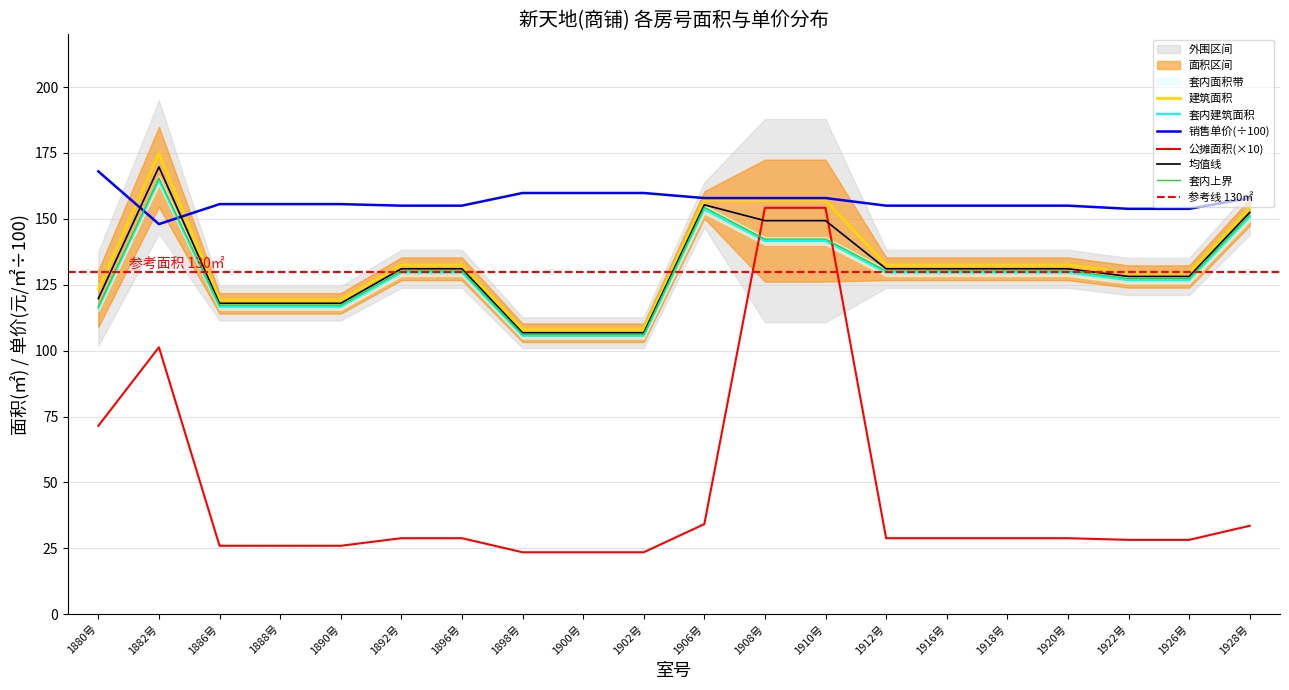

What is the difference between the maximum and second lowest values in the 公摊建筑面积 series?

130.7